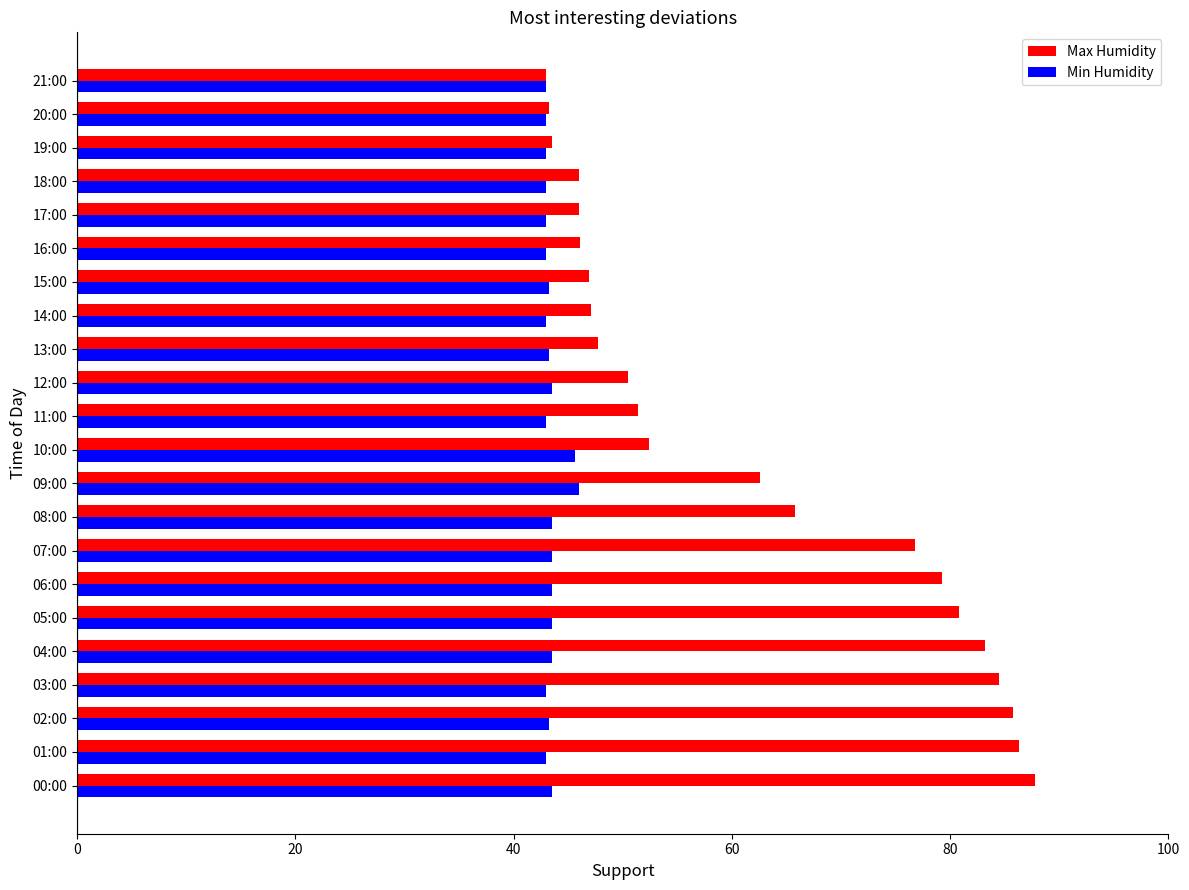

What are all the series names shown in the legend?

Max Humidity, Min Humidity